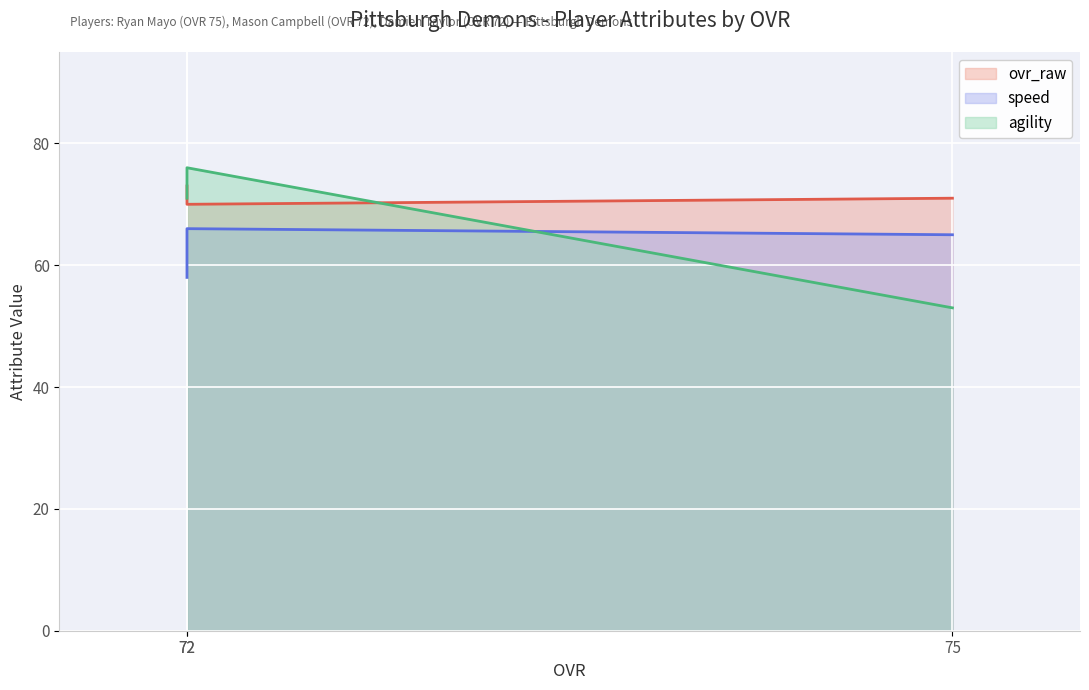

What is the approximate value of agility at 72, to the nearest 10?

70